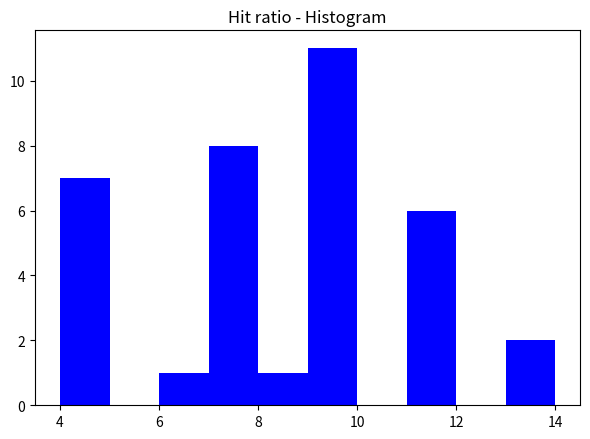

How tall is the bar that spans 8 to 9 on the x-axis? The values are not printed on the chart, so give them approximately, as read against the axis.

1